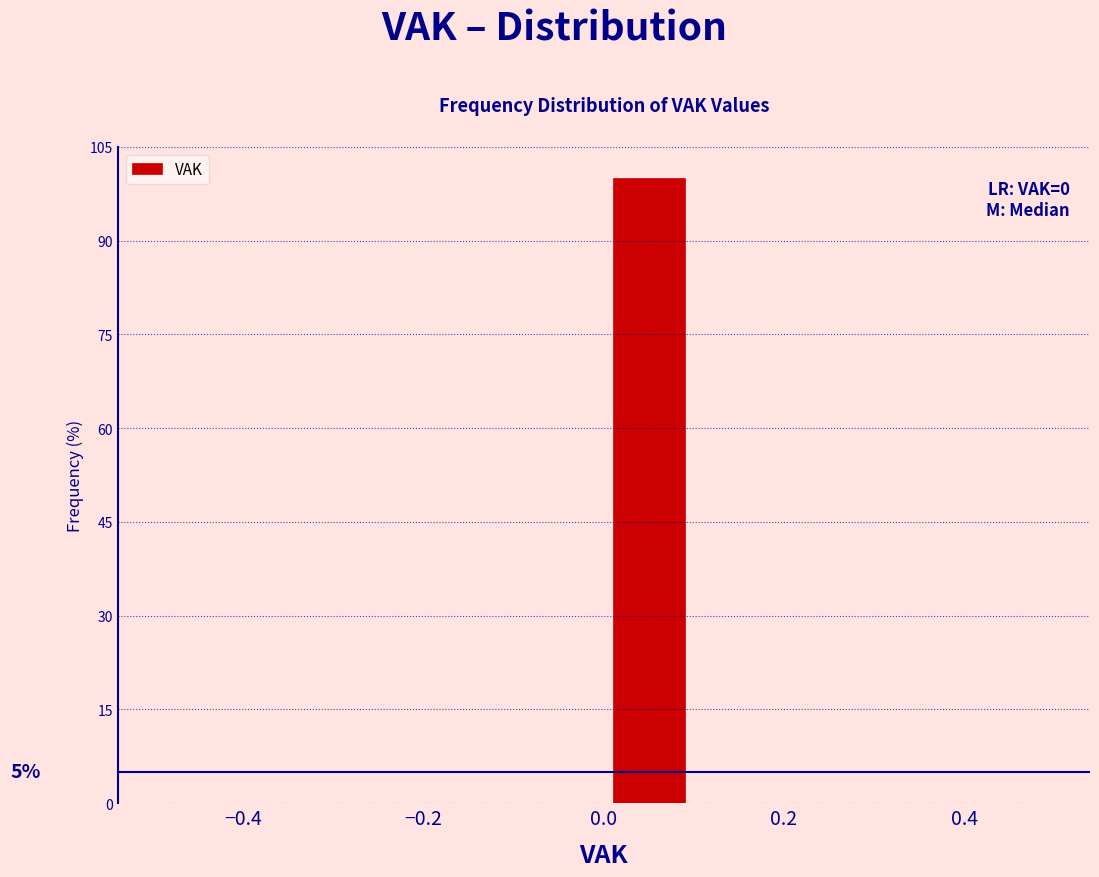

Which range on the x-axis has the tallest bar?

0.0 to 0.1